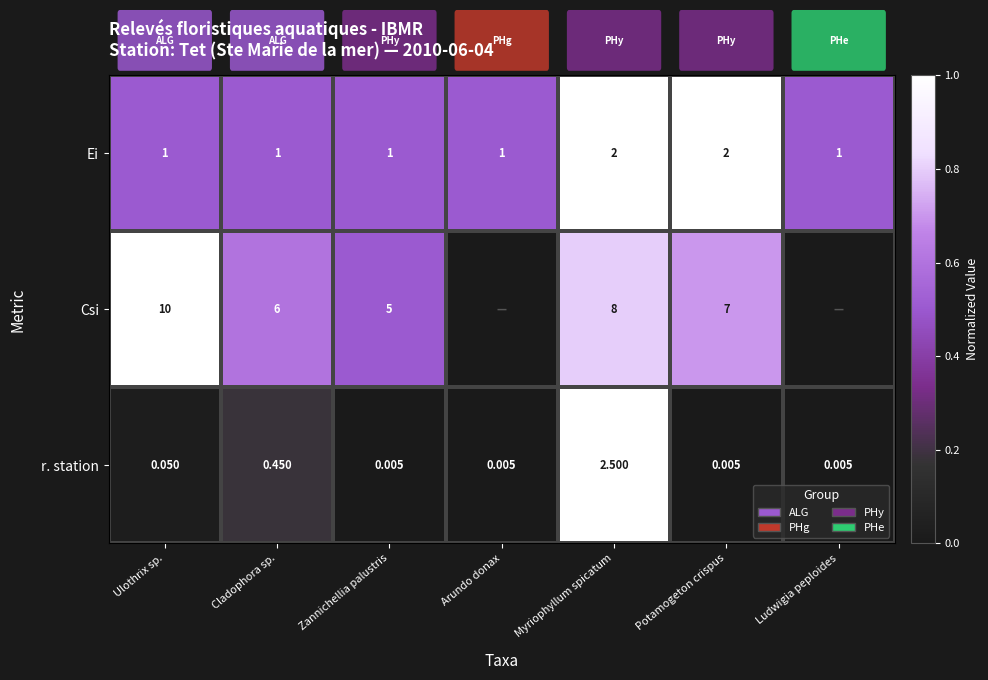

Is the value of r. station at Zannichellia palustris greater than the value of Csi at Myriophyllum spicatum?

No